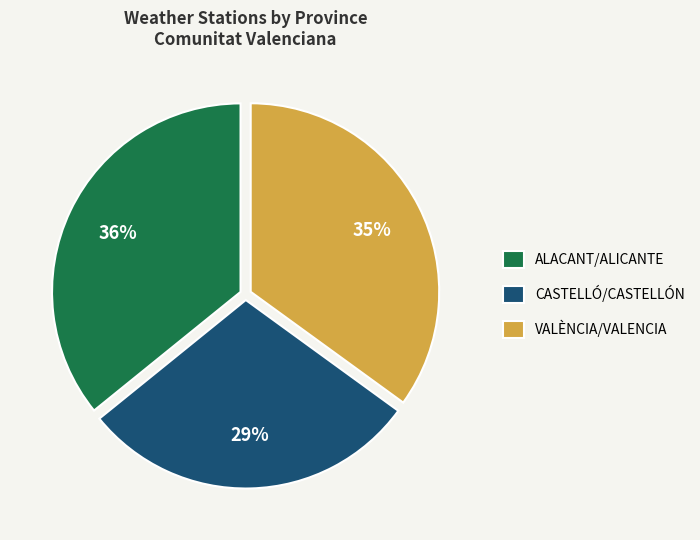

To the nearest percent, what is the difference between the largest and smallest slice percentages?

7%